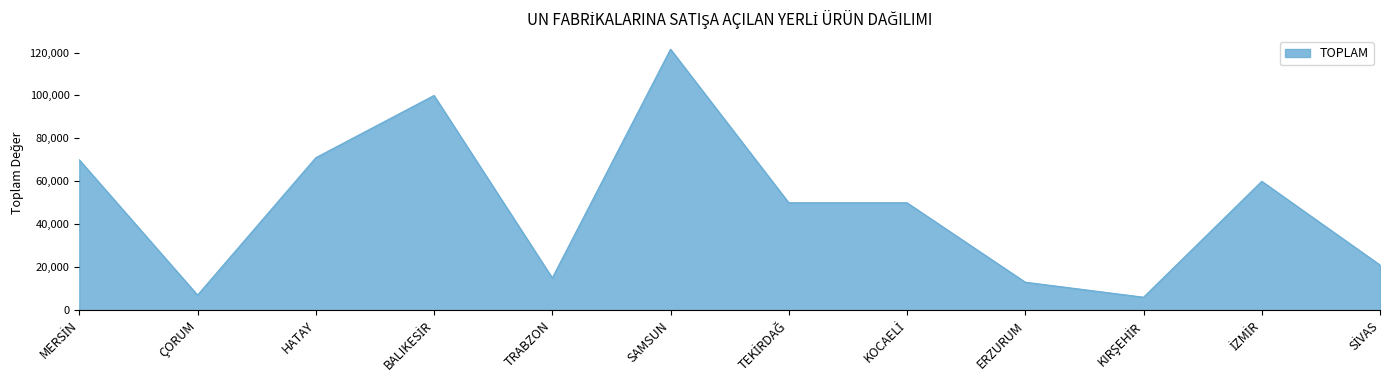

The value at HATAY is 71000. True or false?

True